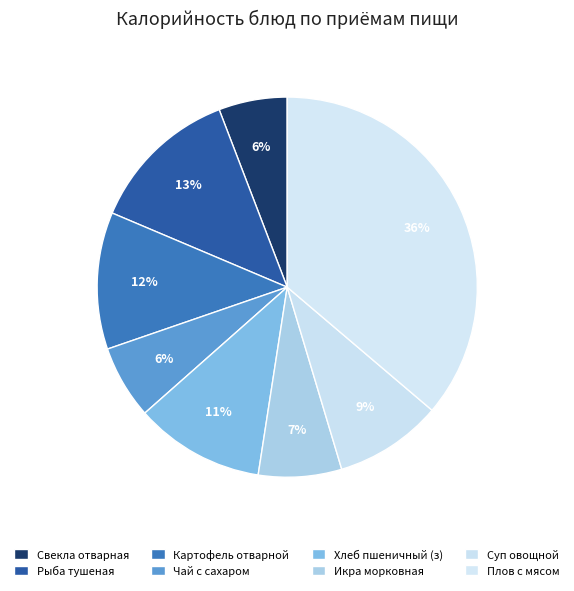

How many slices are in this pie chart?

8